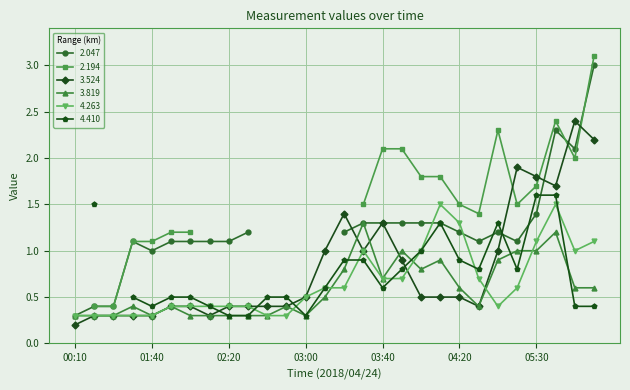

The value of 3.524 at 2018/04/24 02:40 is 0.1. True or false?

False